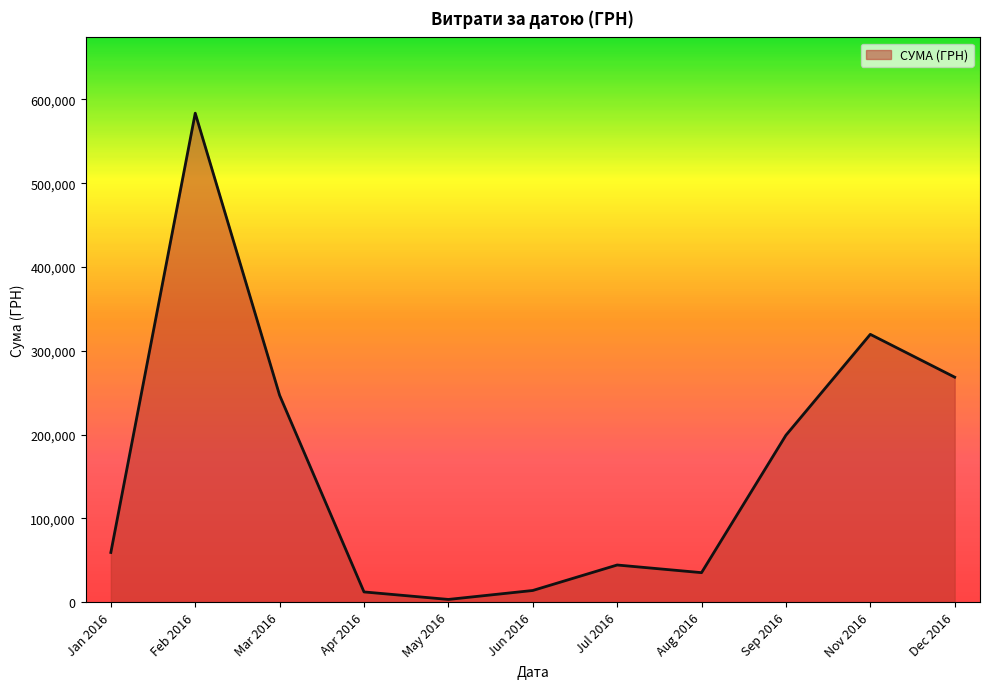

Which label corresponds to the largest value in the chart?

Feb 2016